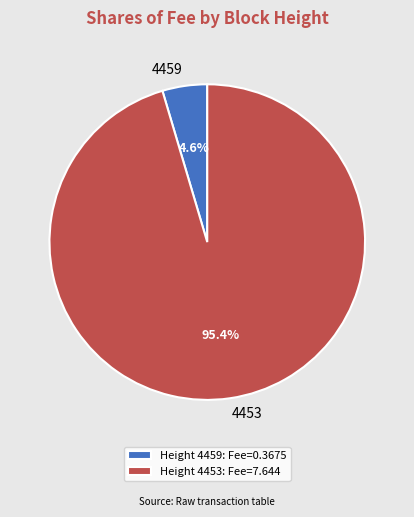

Which category has the smallest portion of the pie?

4459